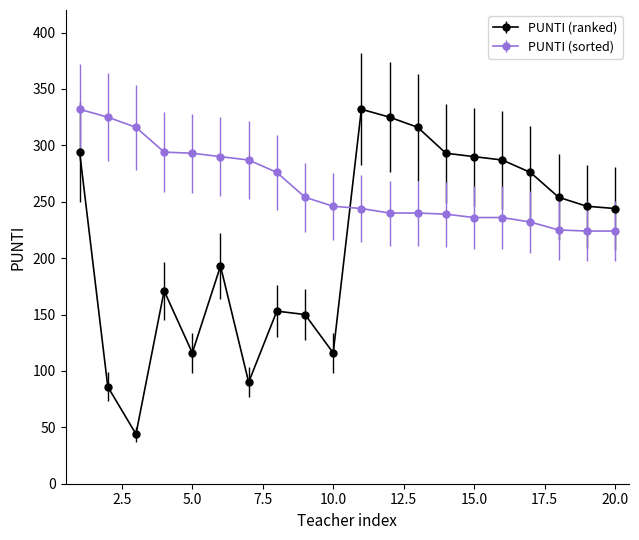

What is the value of the PUNTI (ranked) point at the 10th from the left?

116